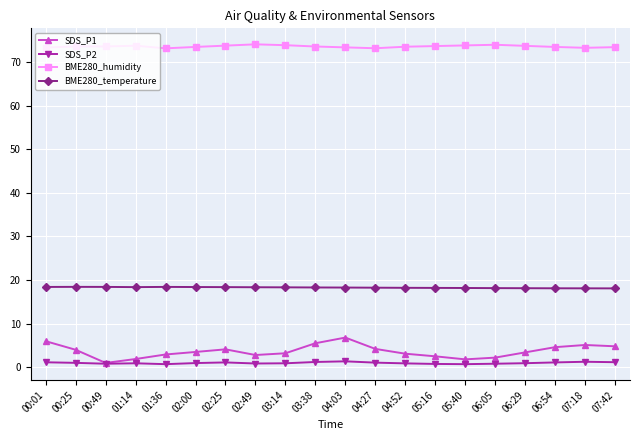

The BME280_temperature series shows 11.1 at 07:42. True or false?

False